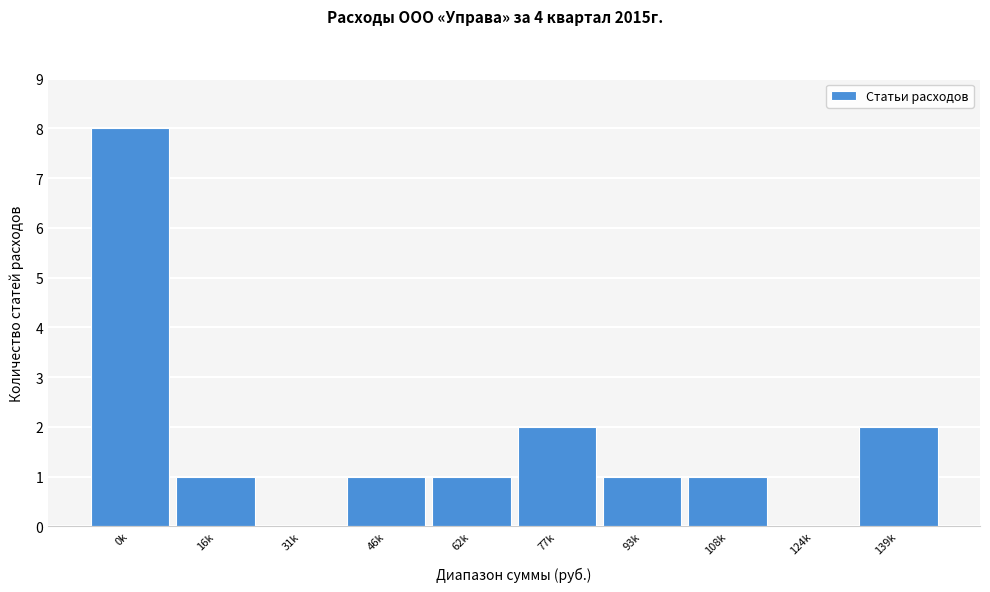

Reading left to right, transcribe all the data shown in this chart.

0k=8	16k=1	31k=0	46k=1	62k=1	77k=2	93k=1	108k=1	124k=0	139k=2